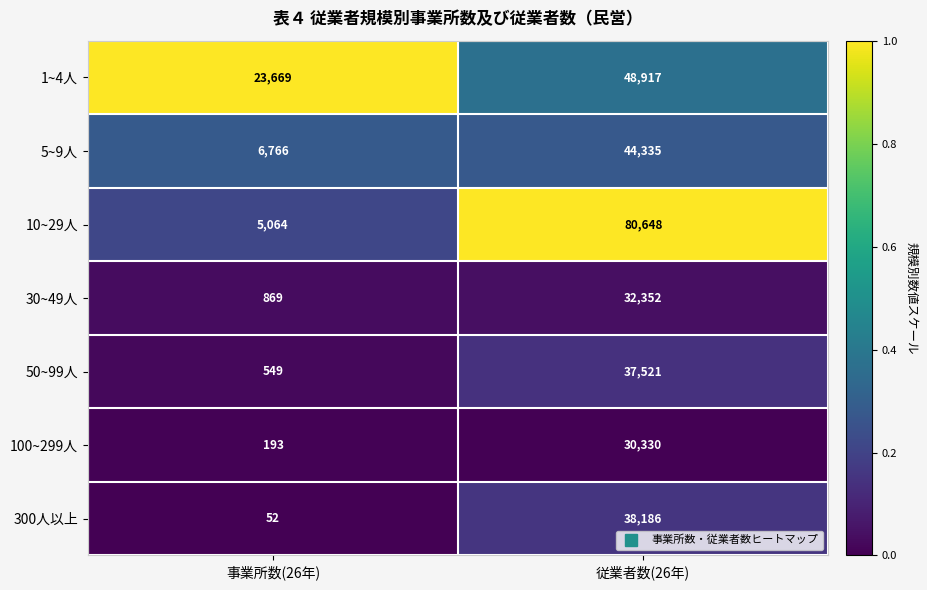

What is the difference between the maximum and minimum values in the 30~49人 series?

31483